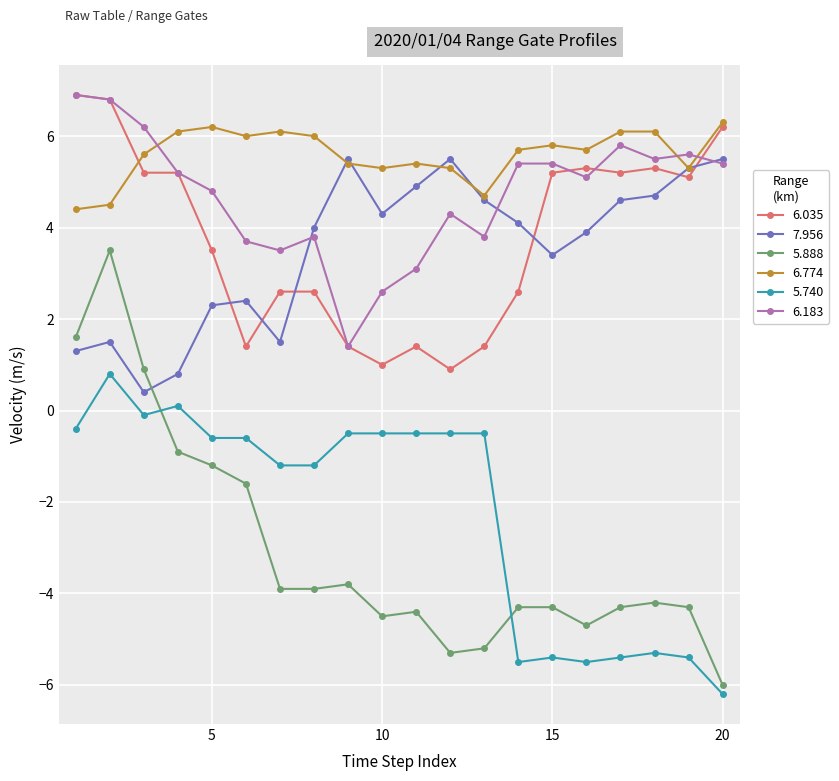

Which series has the largest range (max minus min)?

5.888